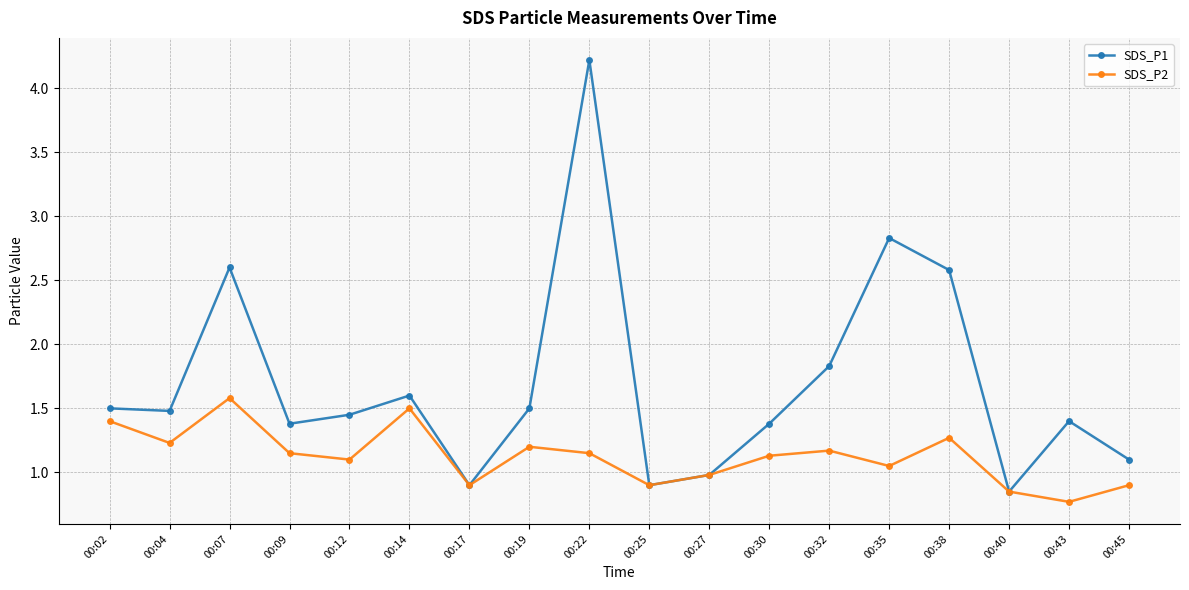

Is it true that SDS_P1 equals 0.4 at 00:40?

False